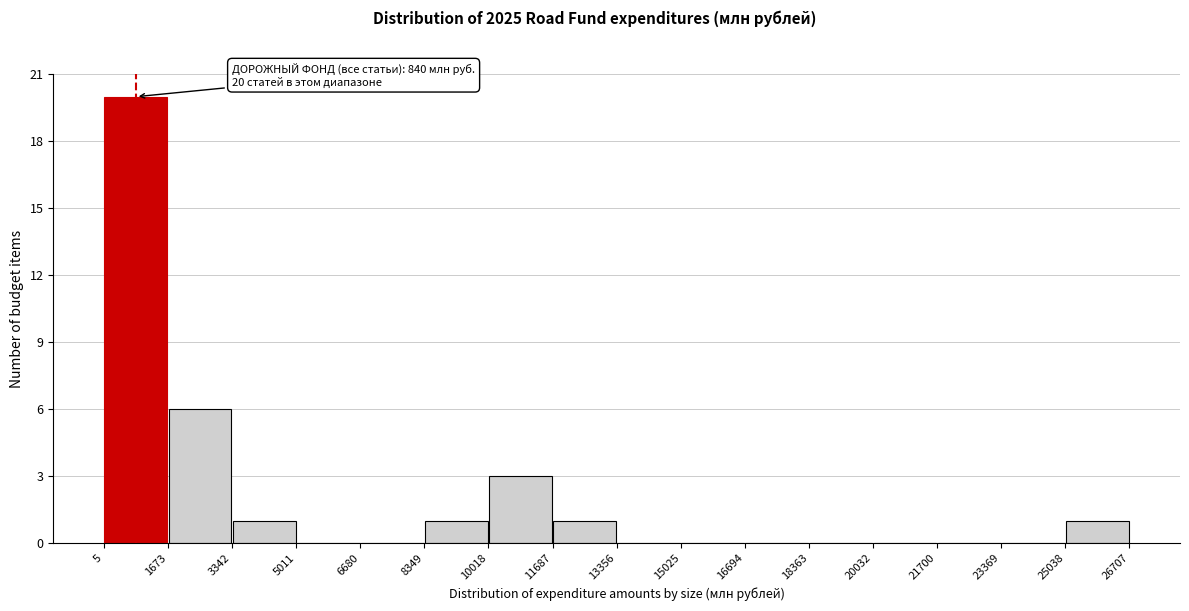

Over which range of the x-axis is the bar tallest?

5 to 1673